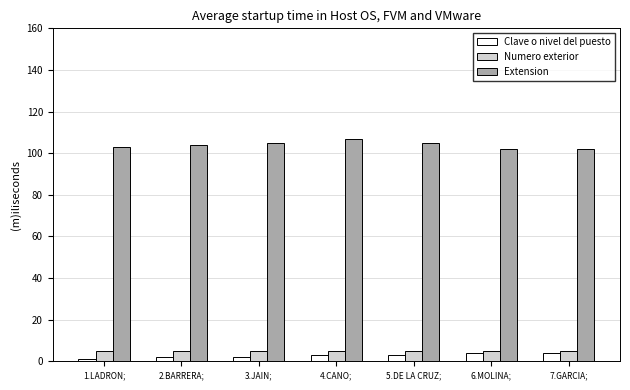

What position from the right is 5.DE LA CRUZ;?

3